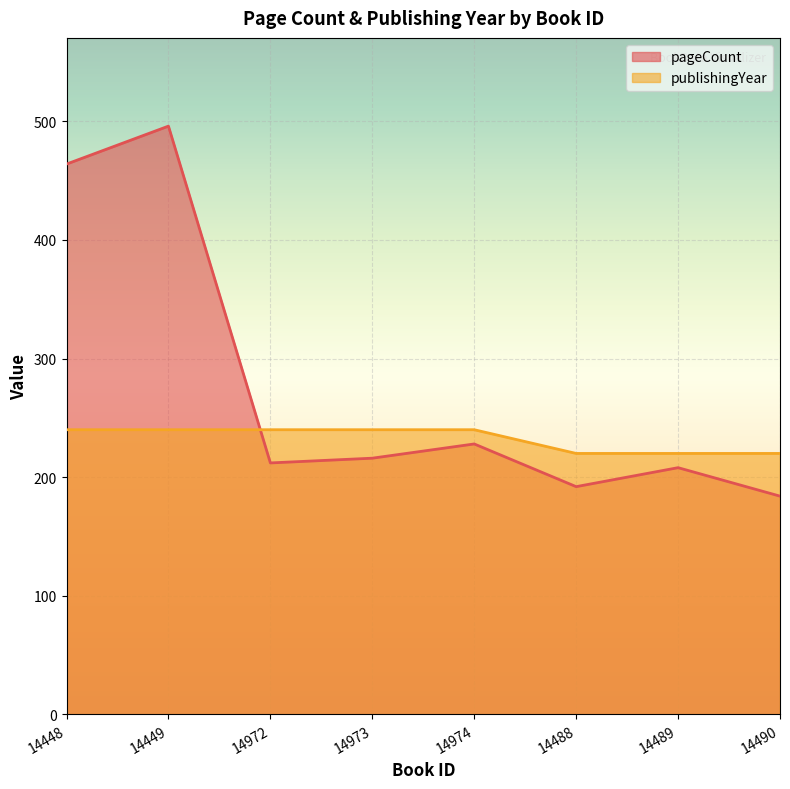

Between 14488 and 14974, which is larger?

14974